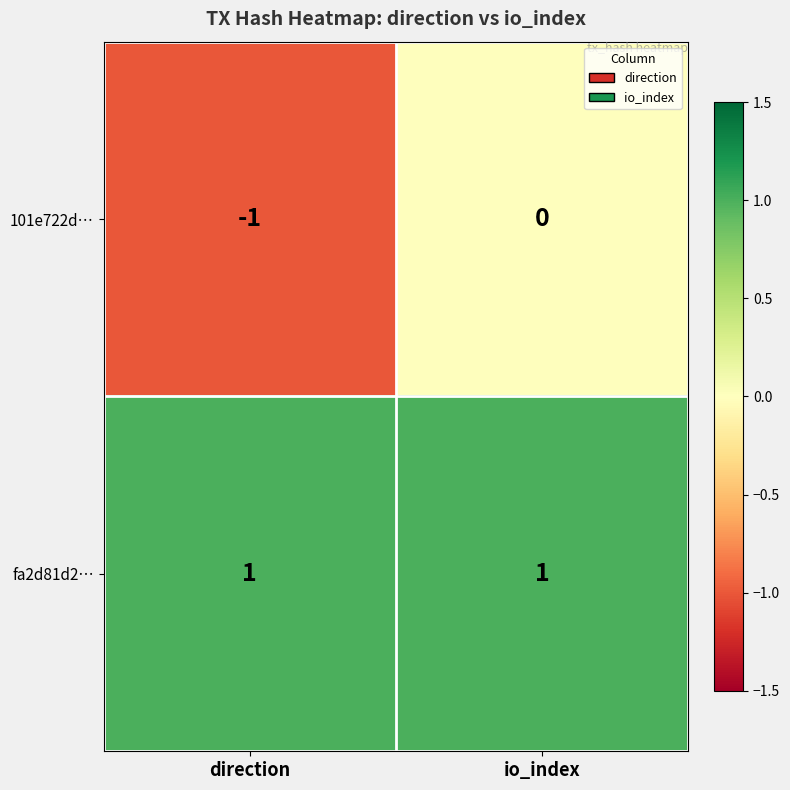

At which label does 101e722d… reach its peak?

io_index